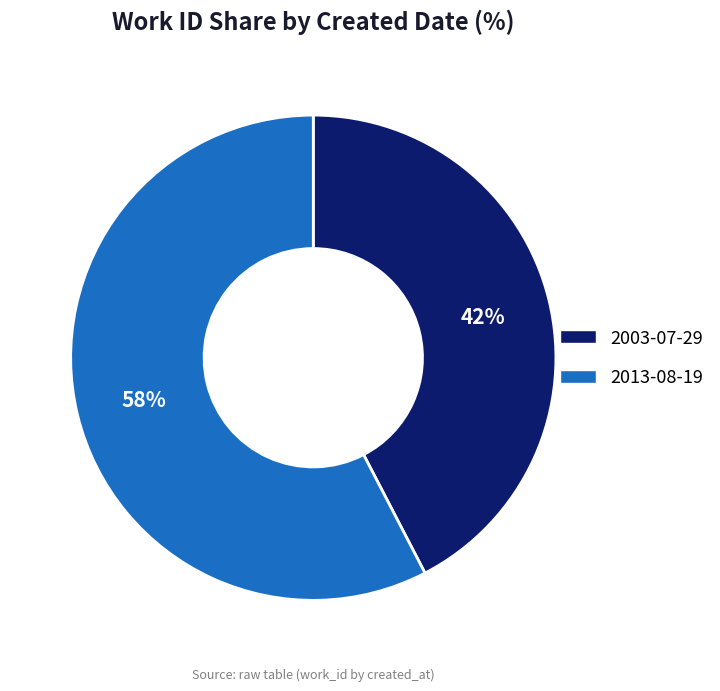

Combined, do 2003-07-29 and 2013-08-19 account for over 50%?

Yes